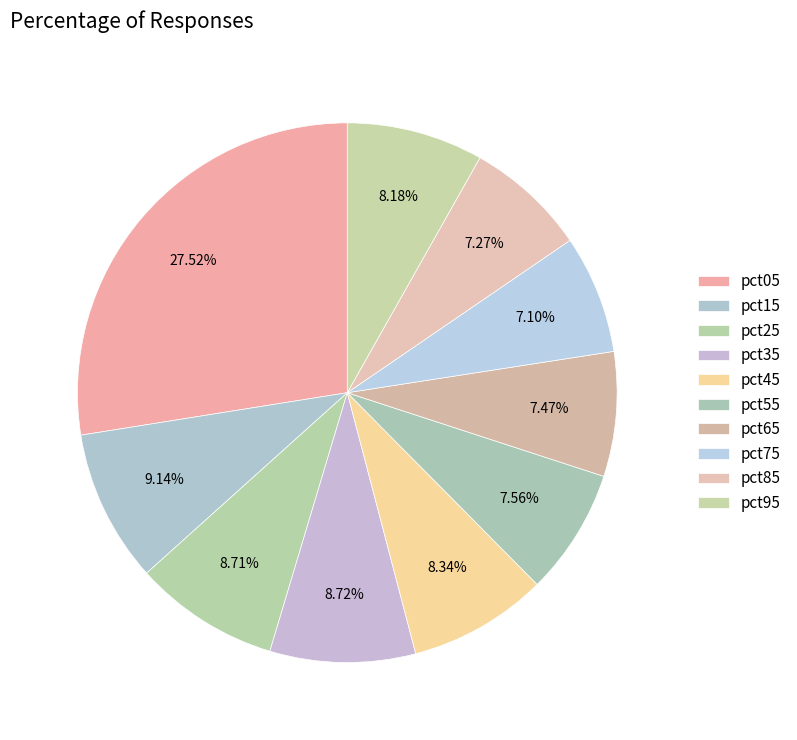

Which has a higher value, pct25 or pct35?

pct35